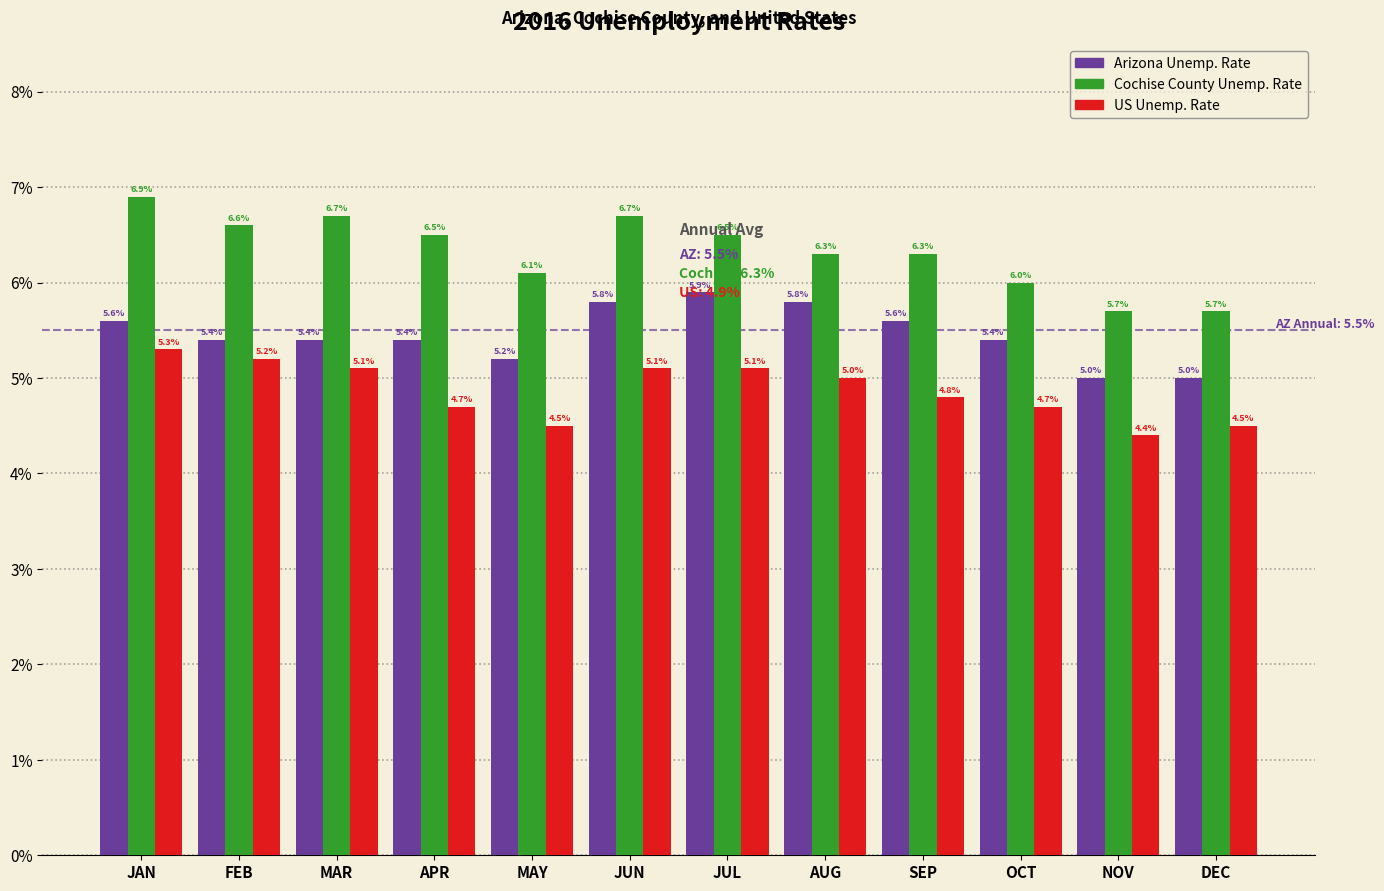

Reading left to right, list all the values displayed in this chart.

Arizona Unemp. Rate: JAN=5.6	FEB=5.4	MAR=5.4	APR=5.4	MAY=5.2	JUN=5.8	JUL=5.9	AUG=5.8	SEP=5.6	OCT=5.4	NOV=5.0	DEC=5.0
Cochise County Unemp. Rate: JAN=6.9	FEB=6.6	MAR=6.7	APR=6.5	MAY=6.1	JUN=6.7	JUL=6.5	AUG=6.3	SEP=6.3	OCT=6.0	NOV=5.7	DEC=5.7
US Unemp. Rate: JAN=5.3	FEB=5.2	MAR=5.1	APR=4.7	MAY=4.5	JUN=5.1	JUL=5.1	AUG=5.0	SEP=4.8	OCT=4.7	NOV=4.4	DEC=4.5